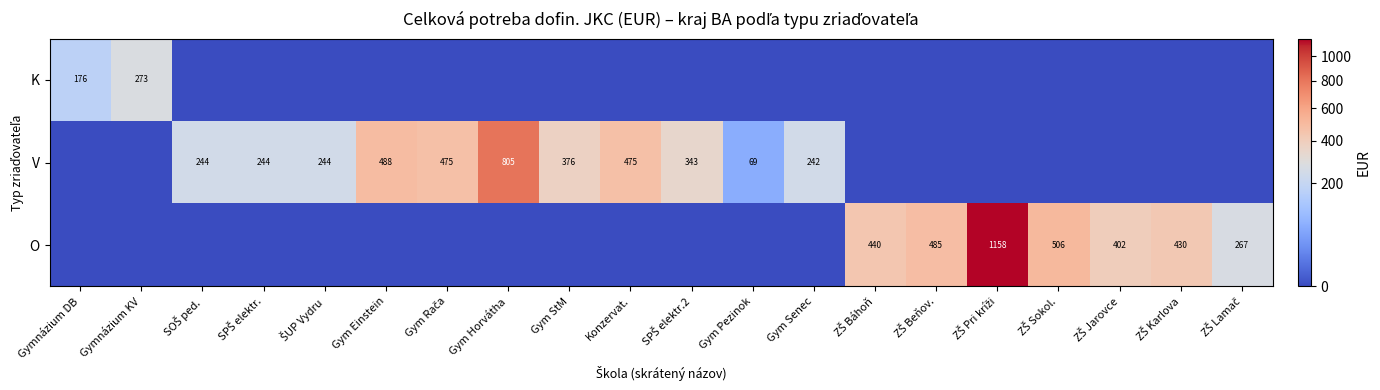

Is it true that K equals 0 at ZŠ Báhoň?

True